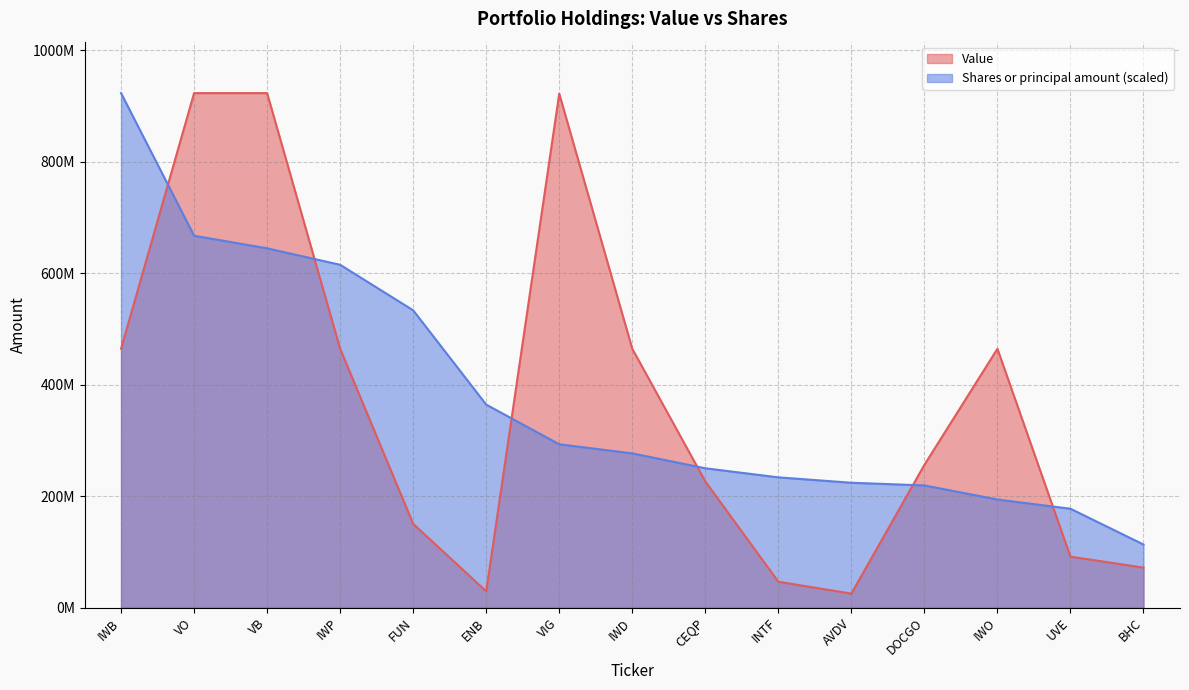

Reading left to right, list all the values displayed in this chart.

Value: 464287622.0	922908629.0	922908751.0	464287481.0	150185106.0	29250105.0	921908844.0	464287598.0	226344208.0	46434274.0	25072802.0	256086109.0	464287648.0	91359107.0	71734107.0
Shares or principal amount: 922908751.0	667085806.8	644502117.6	614962341.7	533295572.7	364132222.0	292989985.0	276634758.4	249904052.6	233633494.9	223950361.1	219155097.6	193847007.2	177342727.9	113124826.7